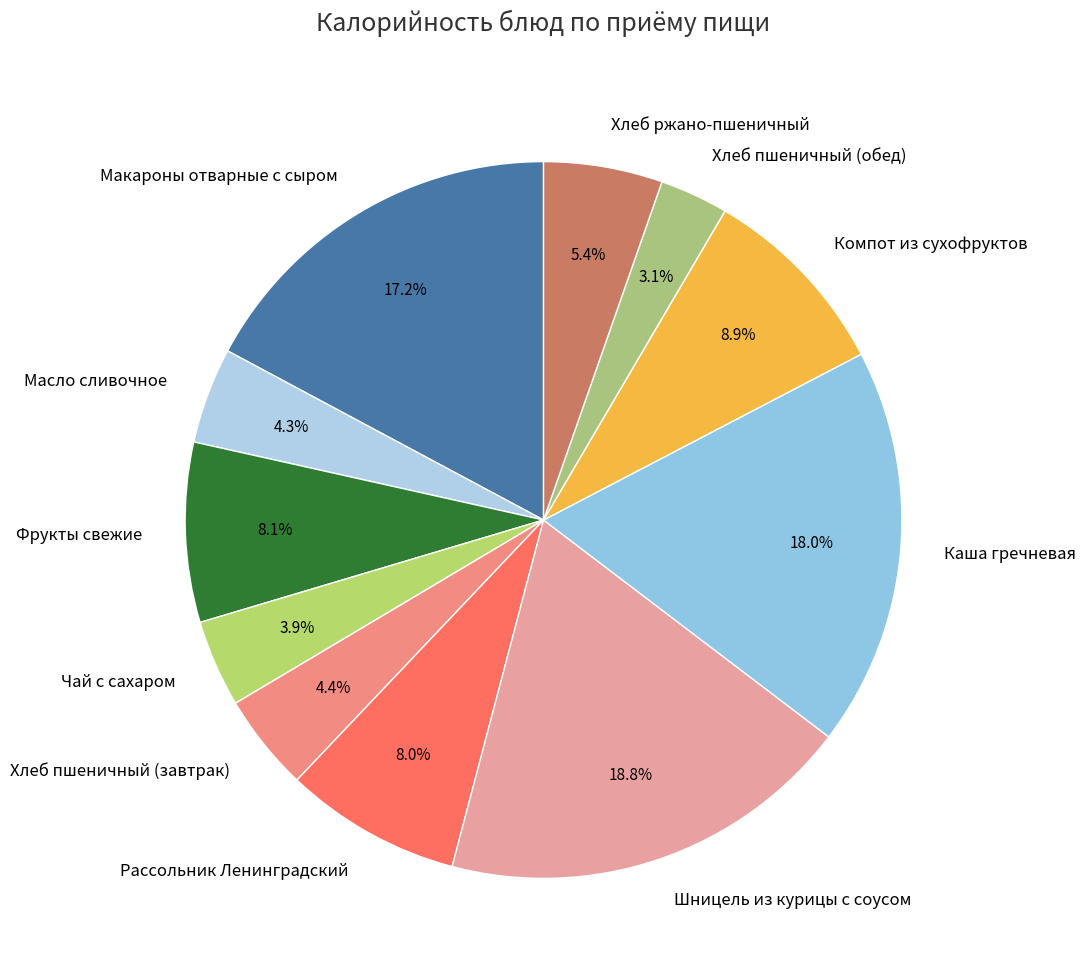

To the nearest percent, what is the difference between the Рассольник Ленинградский and Каша гречневая slice percentages?

10%